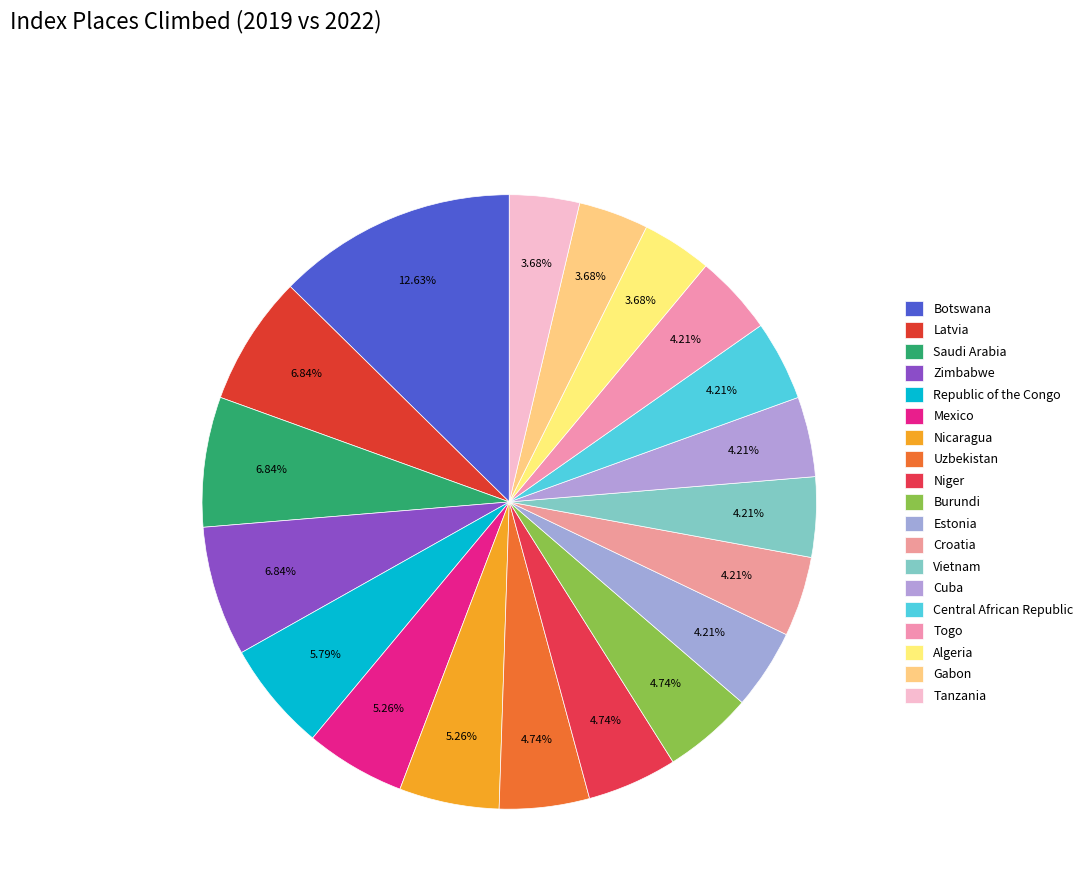

To the nearest percent, what percentage of the pie is Mexico?

5%